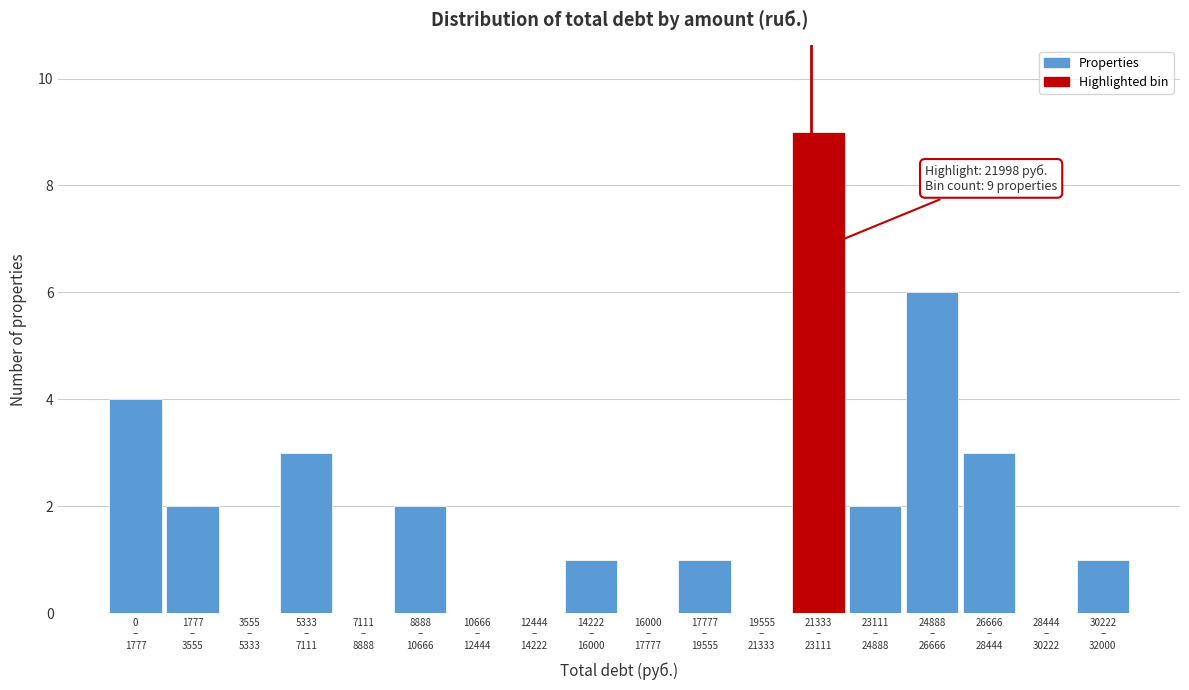

What is the greatest value displayed?

9